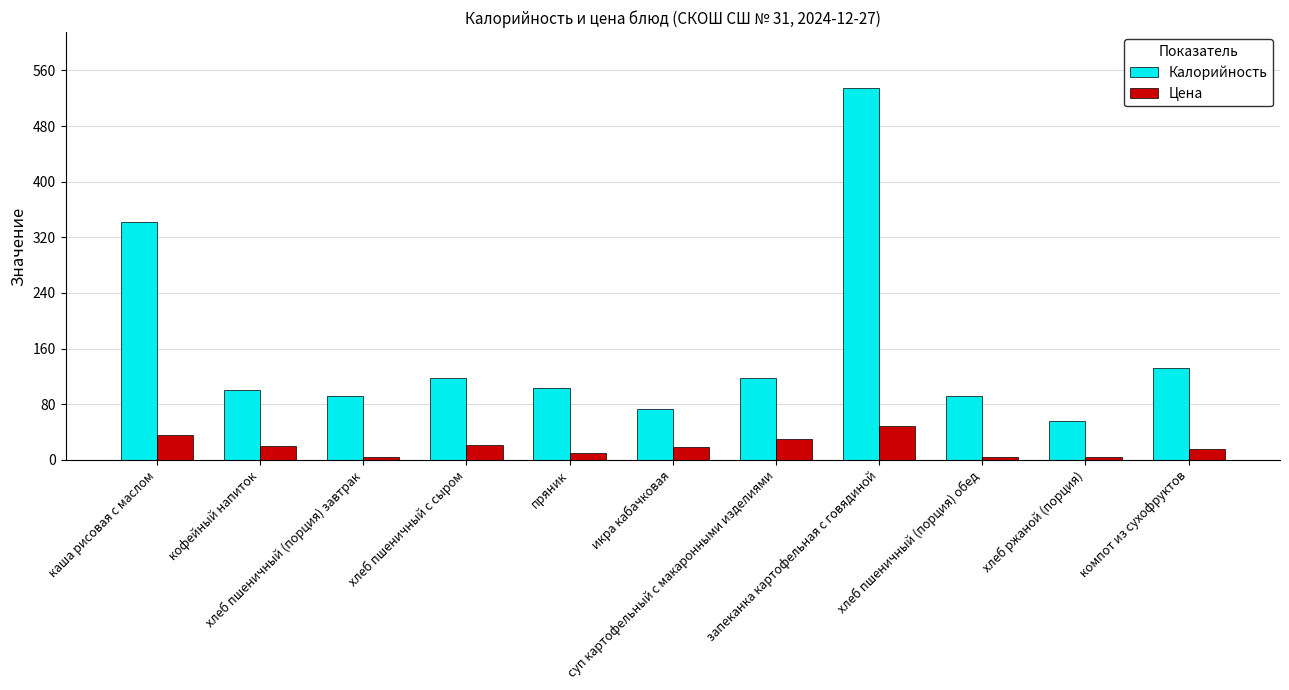

What position from the left is хлеб ржаной (порция)?

10